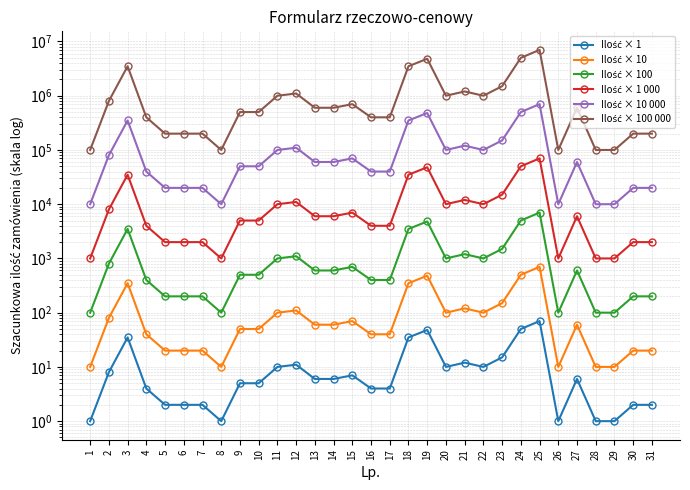

What are all the series names shown in the legend?

Ilość × 1, Ilość × 10, Ilość × 100, Ilość × 1 000, Ilość × 10 000, Ilość × 100 000